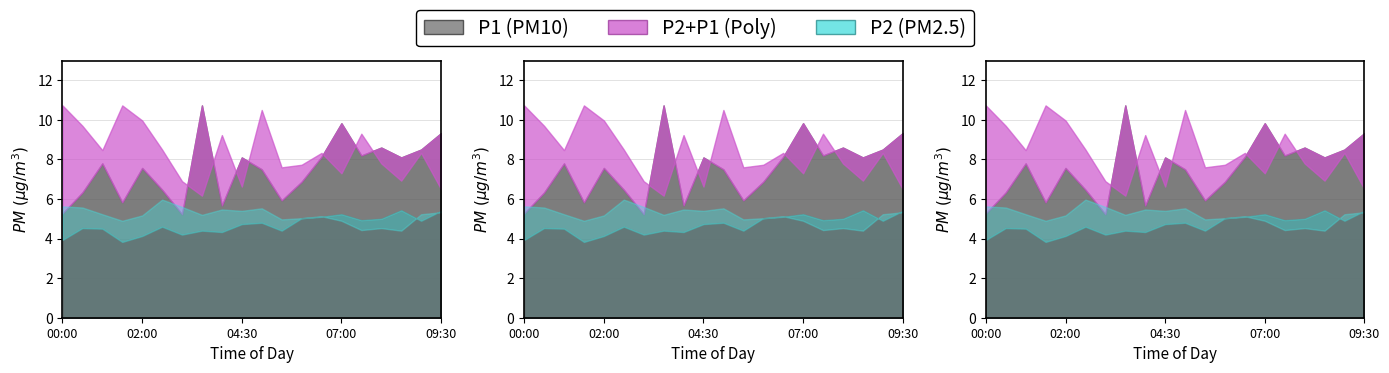

What is the difference between the highest and lowest values at 01:00?

3.3